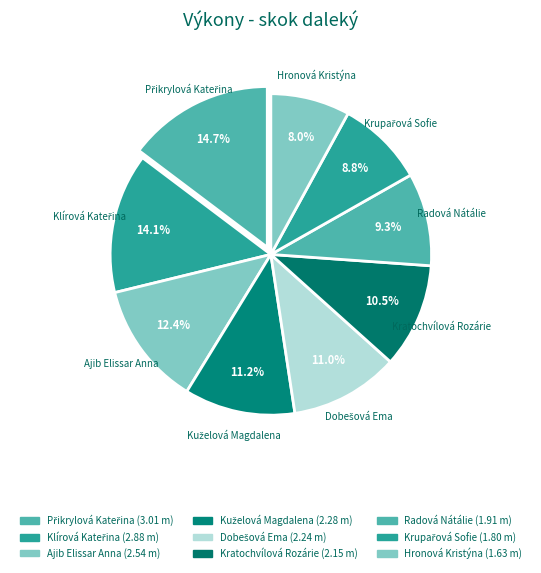

What is the ratio of the value at Ajib Elissar Anna to the value at Přikrylová Kateřina?

0.8